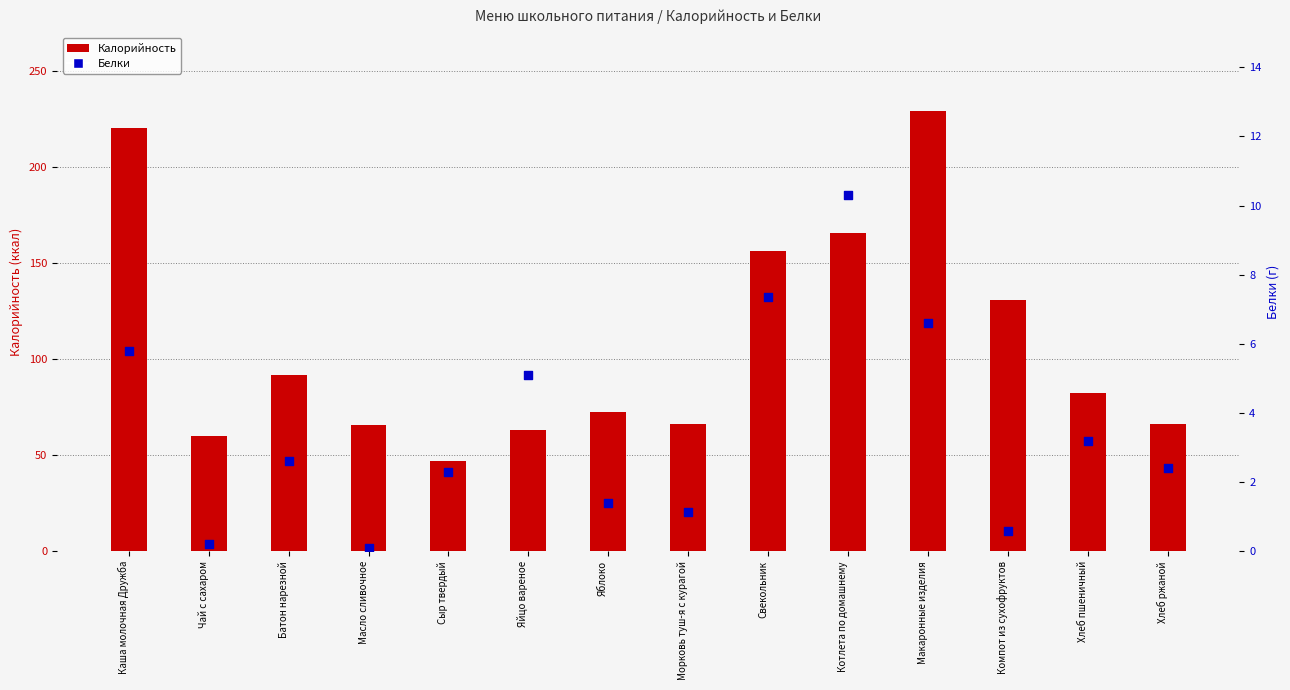

Is the value of Калорийность at Макаронные изделия greater than the value of Белки at Батон нарезной?

Yes